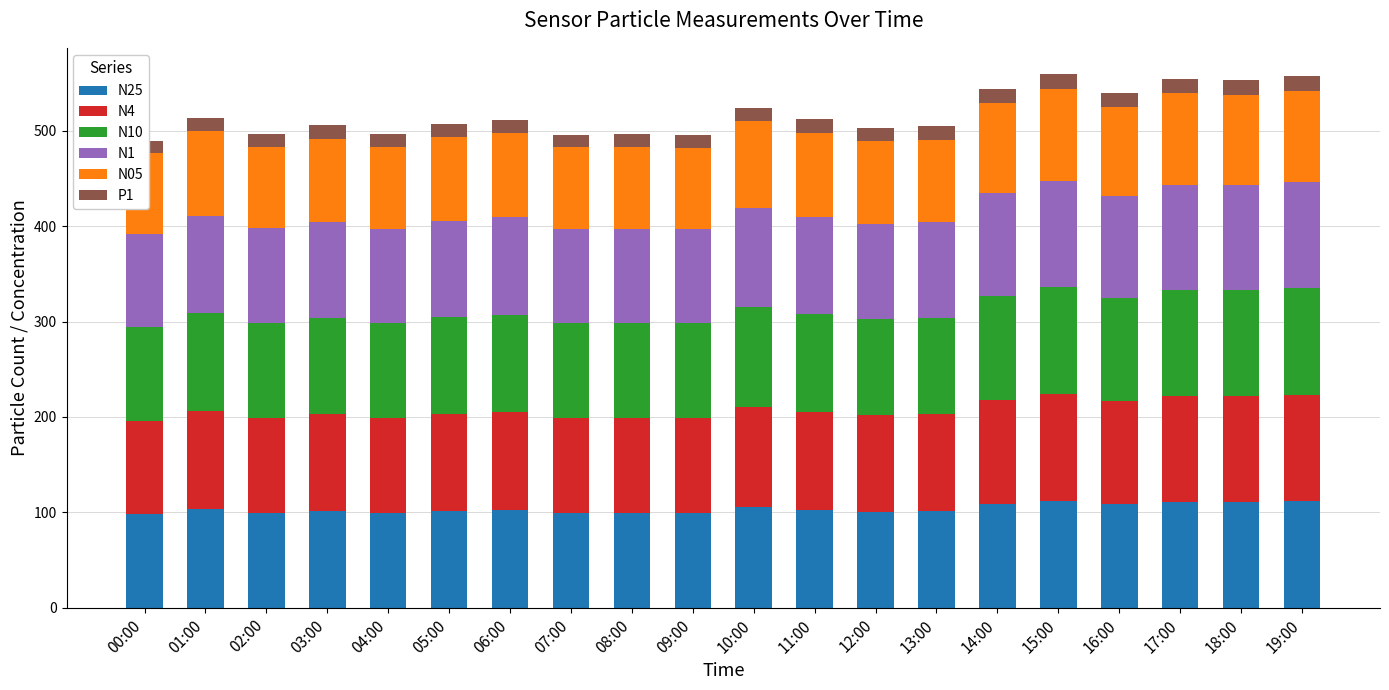

How many series are shown in this chart?

6